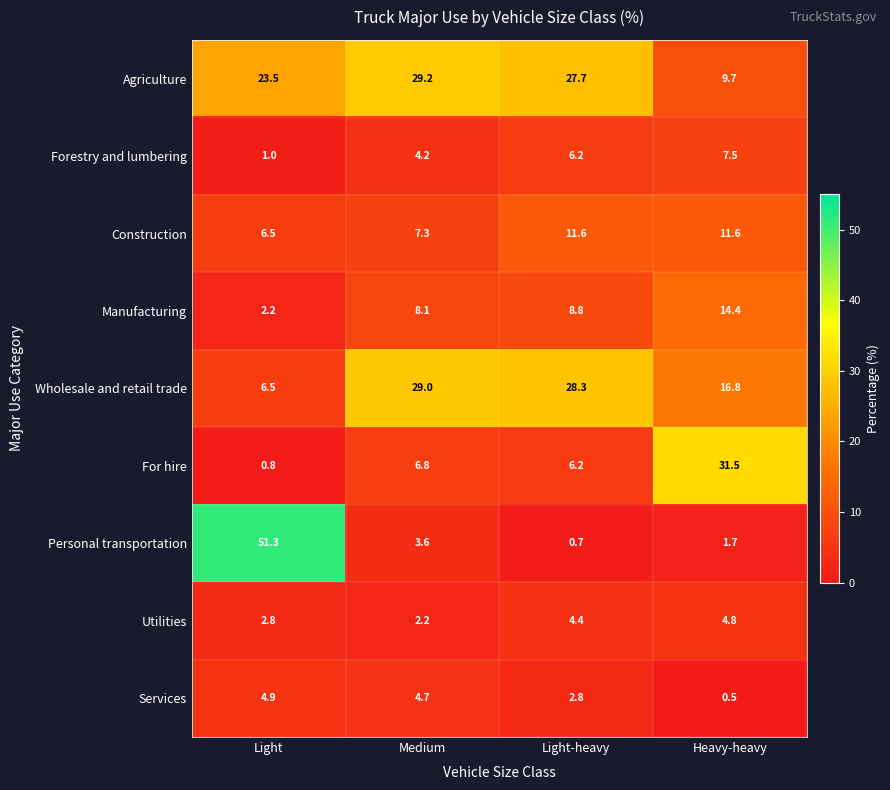

Which category has the lowest value across all series?

Heavy-heavy